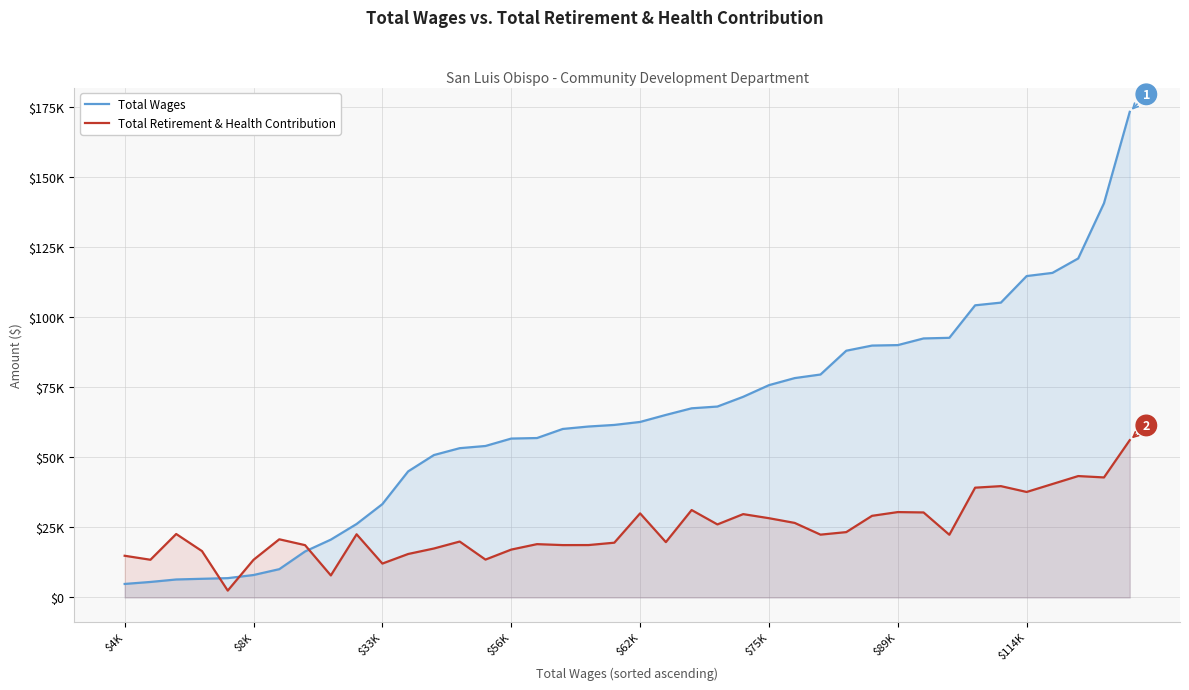

Does the chart display data point markers on the line(s)?

No